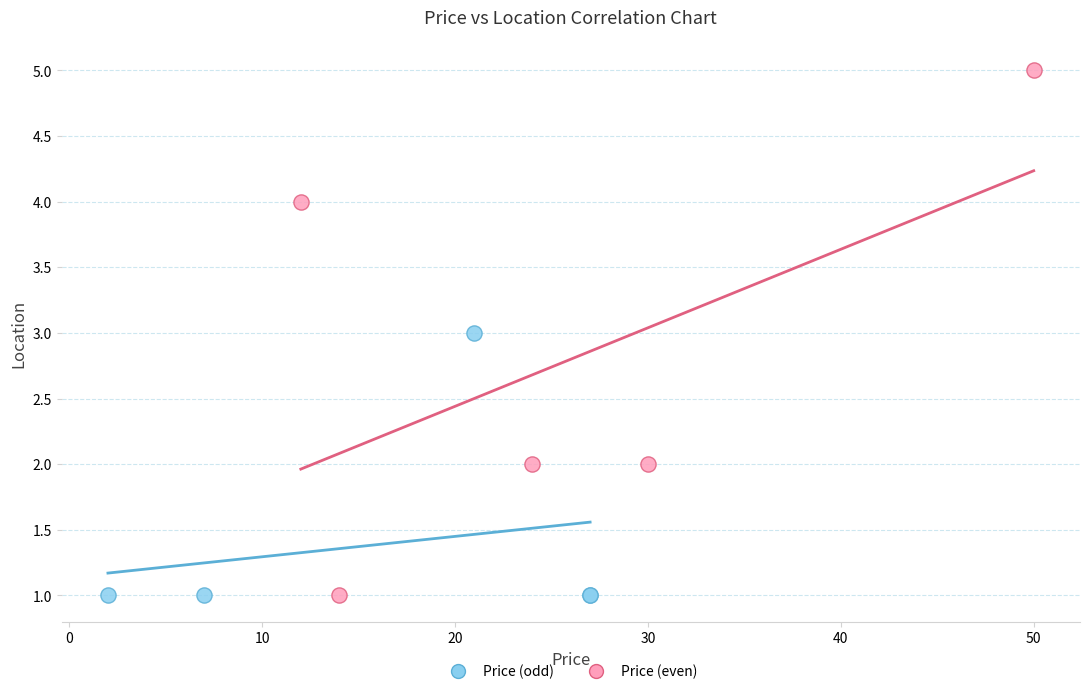

Which series contains the highest Y value?

Price (even)